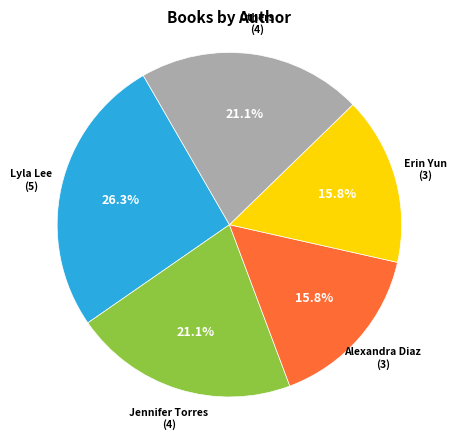

Is there any slice that represents more than half of the pie?

No